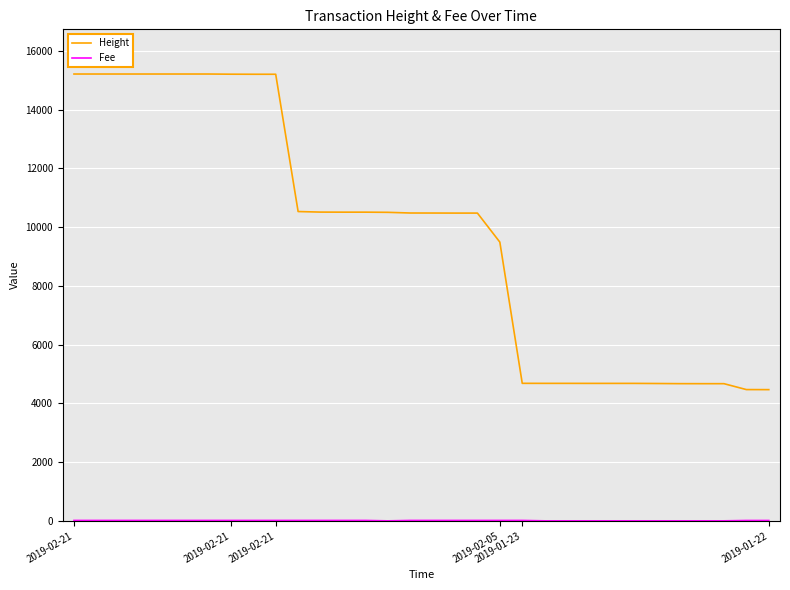

How many lines are shown in the chart?

2